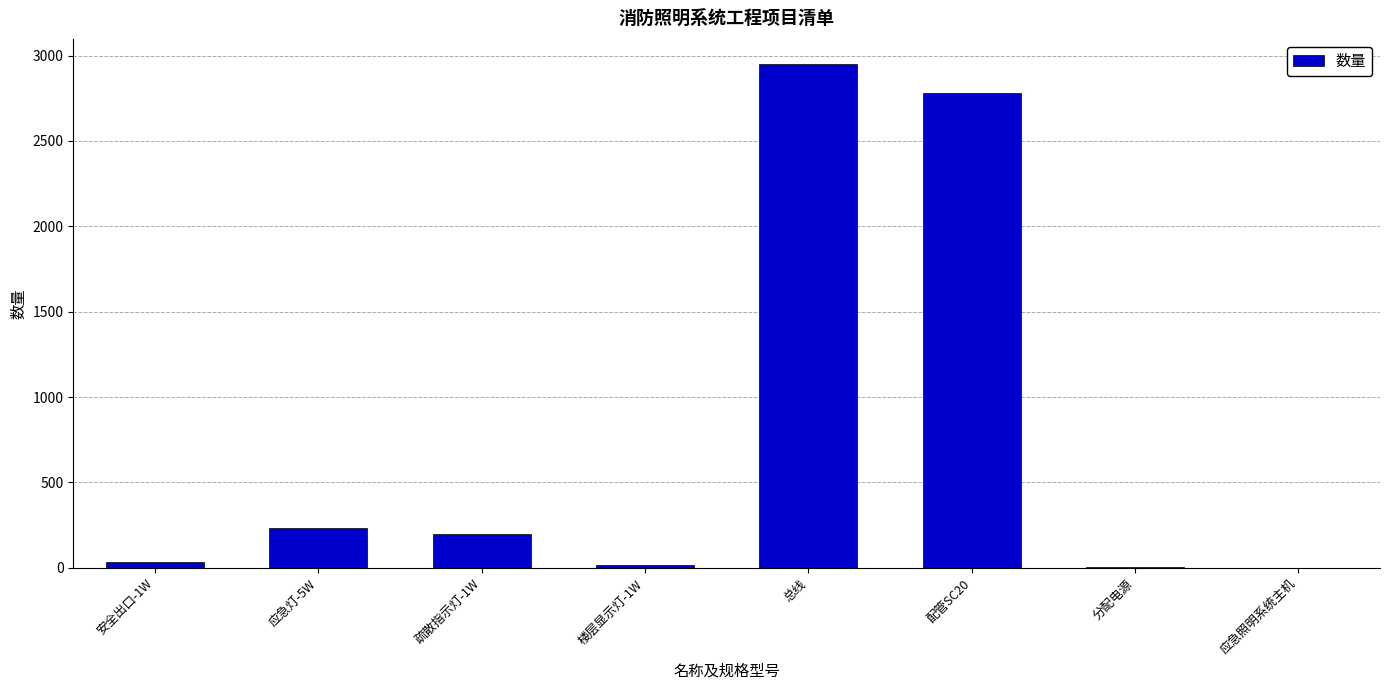

What is the difference between the values at 安全出口-1W and 分配电源?

32